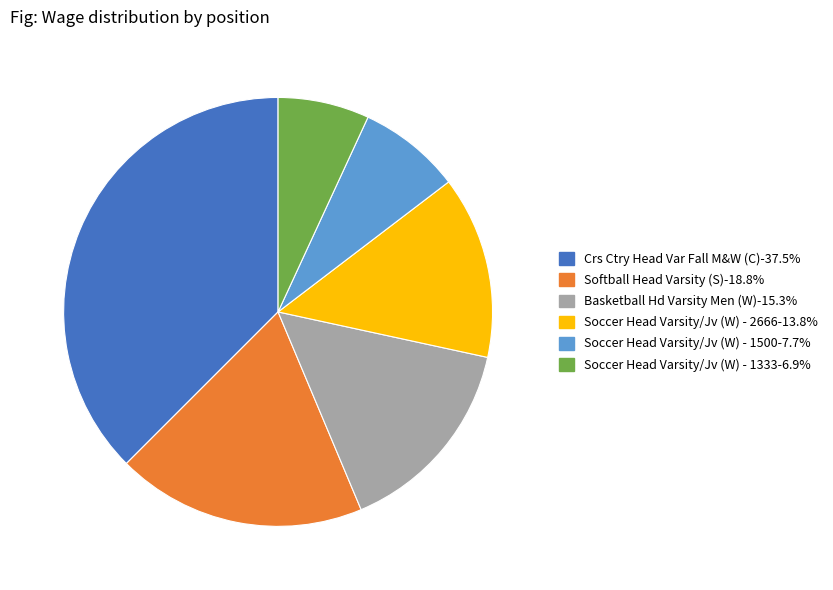

Between Soccer Head Varsity/Jv (W) - 2666 and Soccer Head Varsity/Jv (W) - 1500, which is larger?

Soccer Head Varsity/Jv (W) - 2666